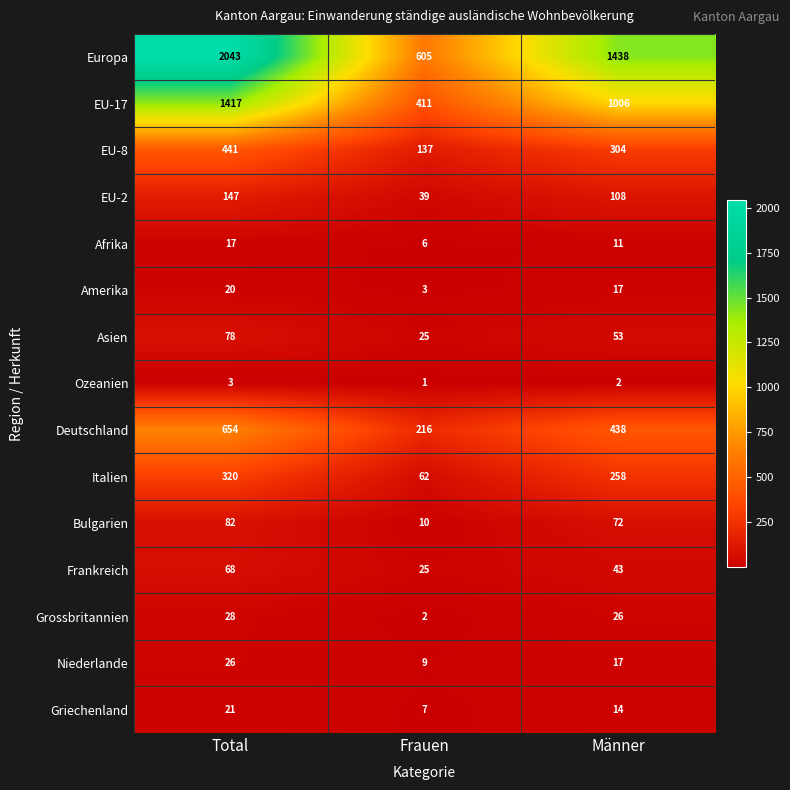

What is the total value across all series at Total?

5365